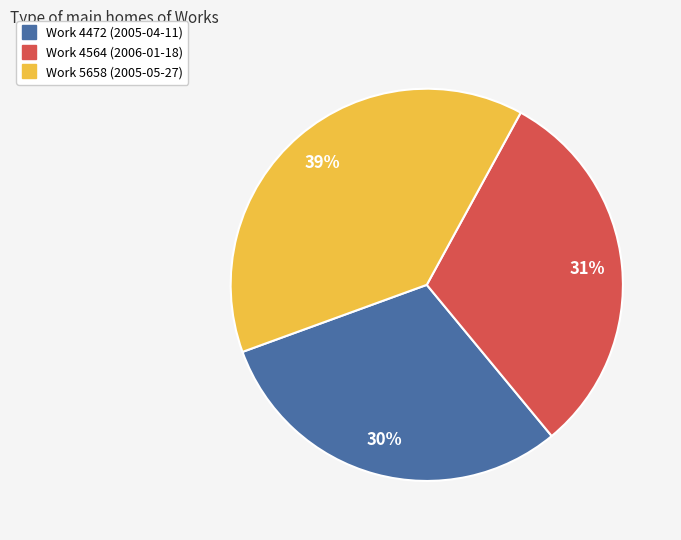

Does any single category account for the majority?

No